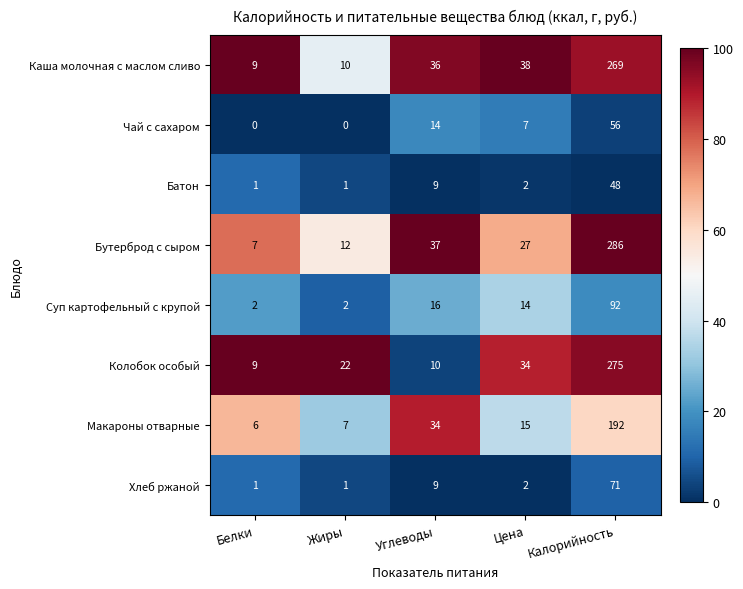

Which series has the largest total across all categories?

Бутерброд с сыром